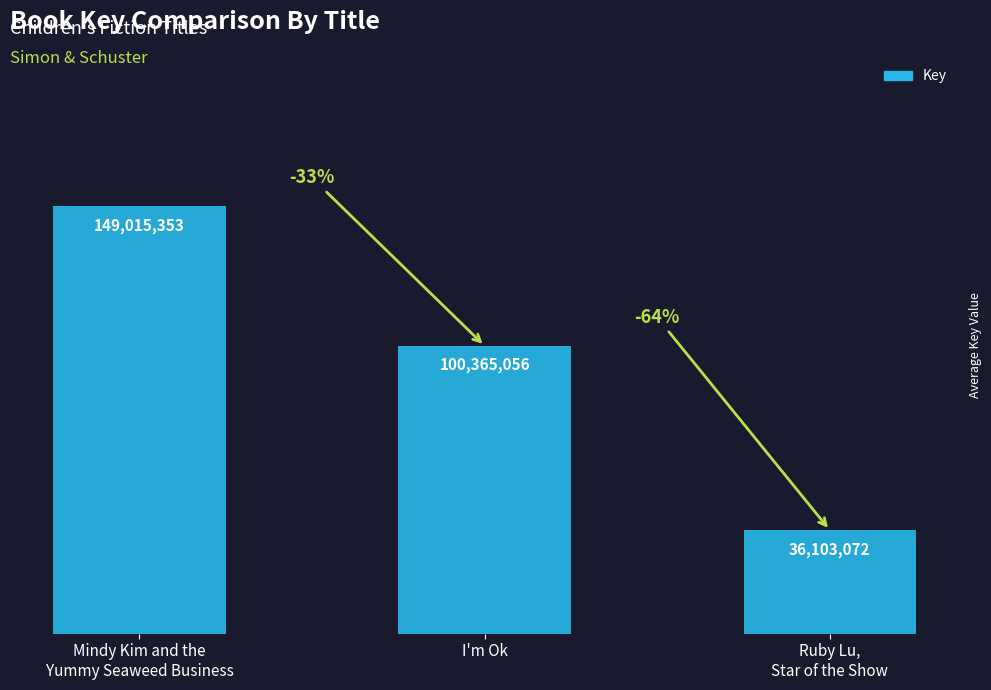

What is the maximum value shown in the chart?

149015353